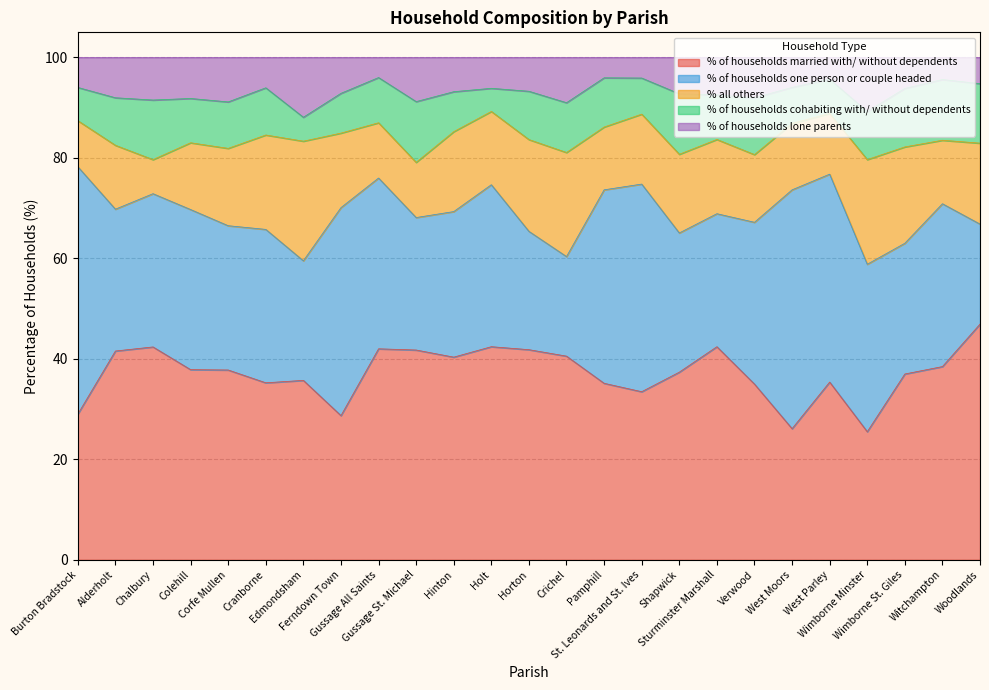

Reading right to left, list all the values displayed in this chart.

% of households married with/ without dependents: Woodlands=46.9	Witchampton=38.5	Wimborne St. Giles=37.0	Wimborne Minster=25.5	West Parley=35.4	West Moors=26.1	Verwood=35.0	Sturminster Marshall=42.4	Shapwick=37.3	St. Leonards and St. Ives=33.5	Pamphill=35.1	Crichel=40.5	Horton=41.8	Holt=42.4	Hinton=40.3	Gussage St. Michael=41.8	Gussage All Saints=42.0	Ferndown Town=28.7	Edmondsham=35.7	Cranborne=35.2	Corfe Mullen=37.8	Colehill=37.9	Chalbury=42.4	Alderholt=41.6	Burton Bradstock=29.0
% of households one person or couple headed: Woodlands=19.9	Witchampton=32.4	Wimborne St. Giles=26.0	Wimborne Minster=33.3	West Parley=41.4	West Moors=47.5	Verwood=32.2	Sturminster Marshall=26.5	Shapwick=27.7	St. Leonards and St. Ives=41.3	Pamphill=38.5	Crichel=19.8	Horton=23.6	Holt=32.2	Hinton=29.0	Gussage St. Michael=26.4	Gussage All Saints=34.0	Ferndown Town=41.4	Edmondsham=23.8	Cranborne=30.5	Corfe Mullen=28.7	Colehill=31.9	Chalbury=30.5	Alderholt=28.2	Burton Bradstock=49.3
% all others: Woodlands=16.1	Witchampton=12.6	Wimborne St. Giles=19.2	Wimborne Minster=20.8	West Parley=12.1	West Moors=13.2	Verwood=13.5	Sturminster Marshall=14.8	Shapwick=15.7	St. Leonards and St. Ives=13.9	Pamphill=12.5	Crichel=20.7	Horton=18.3	Holt=14.6	Hinton=15.9	Gussage St. Michael=11.0	Gussage All Saints=11.0	Ferndown Town=14.8	Edmondsham=23.8	Cranborne=18.8	Corfe Mullen=15.4	Colehill=13.3	Chalbury=6.8	Alderholt=12.7	Burton Bradstock=9.2
% of households cohabiting with/ without dependents: Woodlands=11.8	Witchampton=12.1	Wimborne St. Giles=11.6	Wimborne Minster=9.6	West Parley=6.8	West Moors=7.2	Verwood=11.3	Sturminster Marshall=8.9	Shapwick=12.0	St. Leonards and St. Ives=7.2	Pamphill=9.8	Crichel=9.9	Horton=9.6	Holt=4.6	Hinton=8.0	Gussage St. Michael=12.1	Gussage All Saints=9.0	Ferndown Town=7.9	Edmondsham=4.8	Cranborne=9.4	Corfe Mullen=9.2	Colehill=8.8	Chalbury=11.9	Alderholt=9.5	Burton Bradstock=6.6
% of households lone parents: Woodlands=5.2	Witchampton=4.4	Wimborne St. Giles=6.2	Wimborne Minster=10.8	West Parley=4.3	West Moors=6.0	Verwood=8.0	Sturminster Marshall=7.5	Shapwick=7.2	St. Leonards and St. Ives=4.1	Pamphill=4.1	Crichel=9.0	Horton=6.7	Holt=6.1	Hinton=6.8	Gussage St. Michael=8.8	Gussage All Saints=4.0	Ferndown Town=7.1	Edmondsham=11.9	Cranborne=6.0	Corfe Mullen=8.9	Colehill=8.2	Chalbury=8.5	Alderholt=8.0	Burton Bradstock=6.0